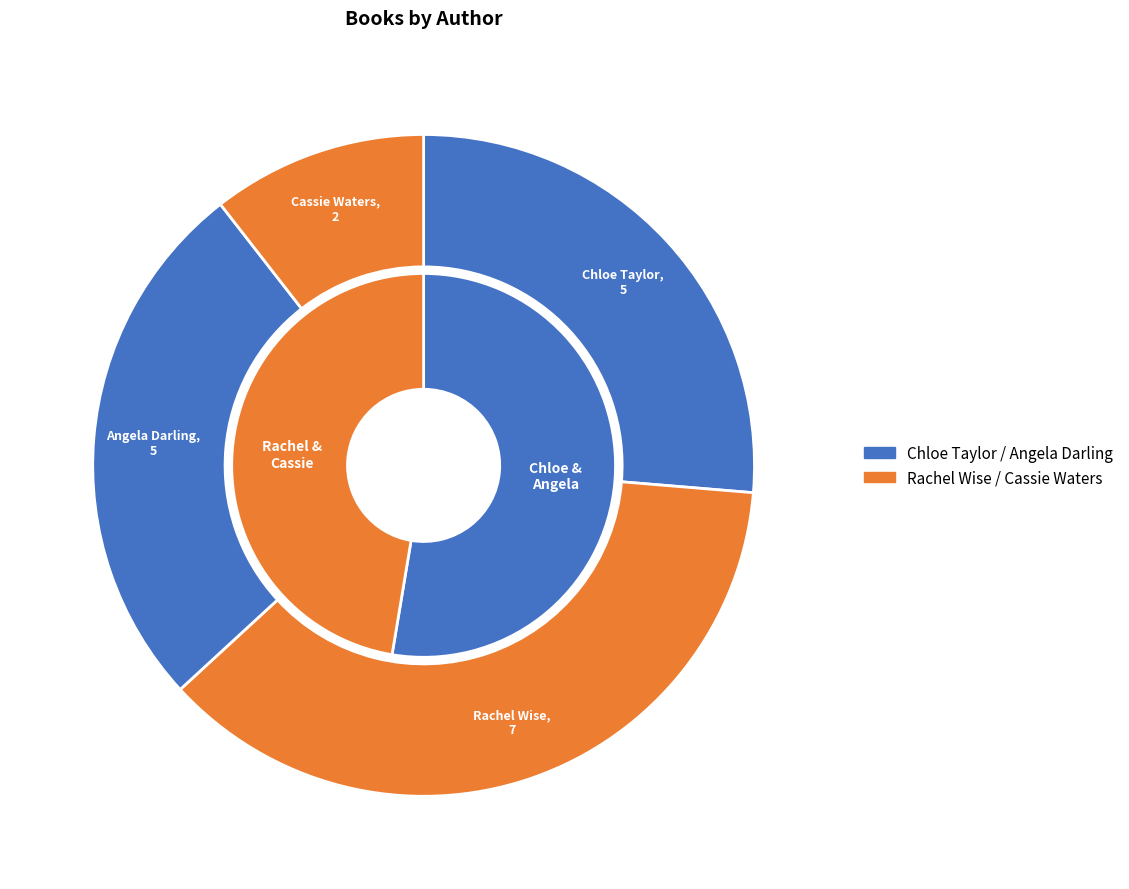

How much of the chart is everything except Chloe Taylor?

73.7%